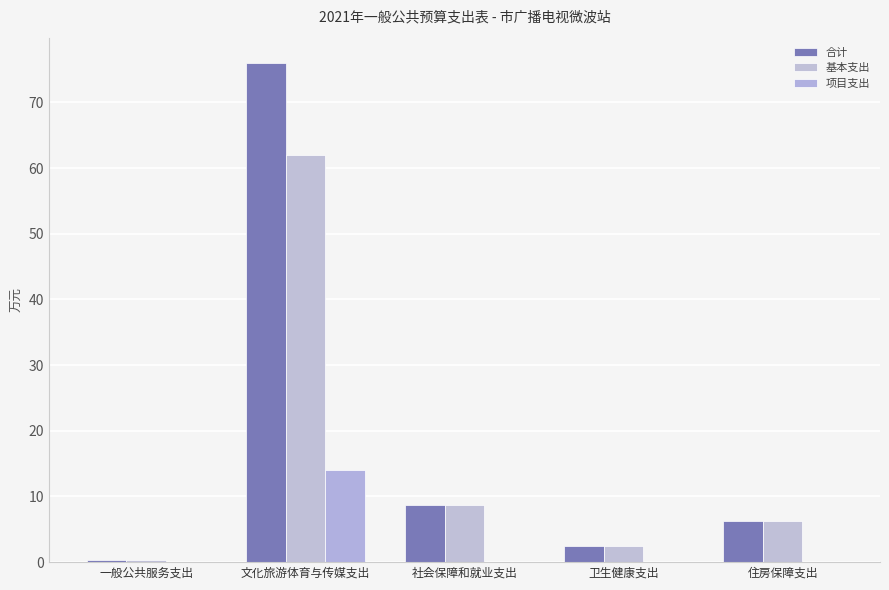

Is it true that 项目支出 equals -9.6 at 卫生健康支出?

False